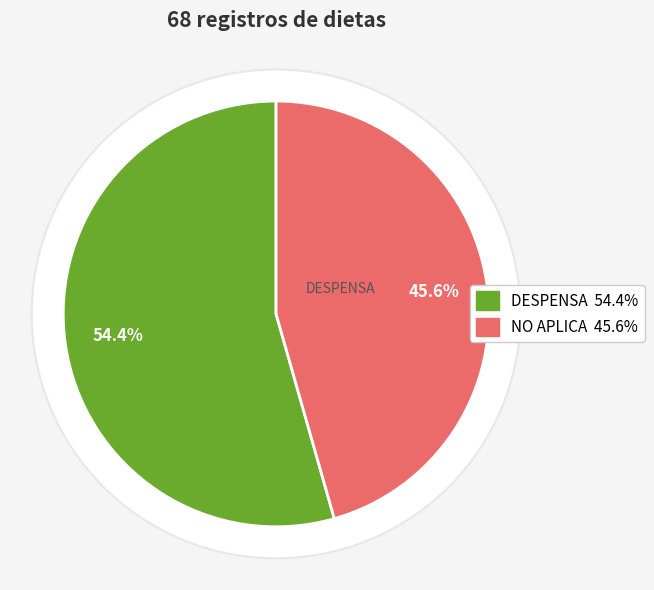

Rank the categories by value from lowest to highest.

NO APLICA, DESPENSA